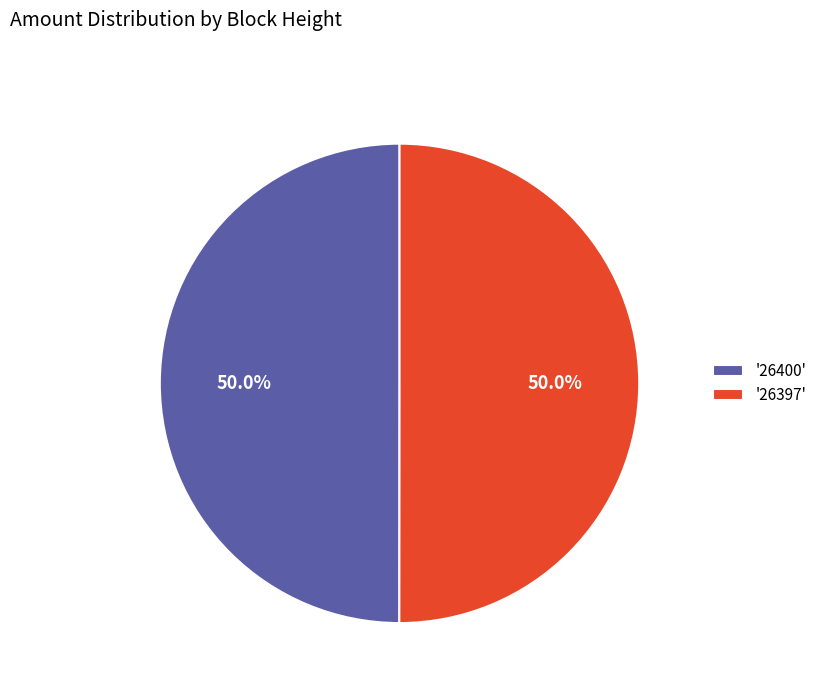

What portion of the pie excludes '26400'?

50.0%